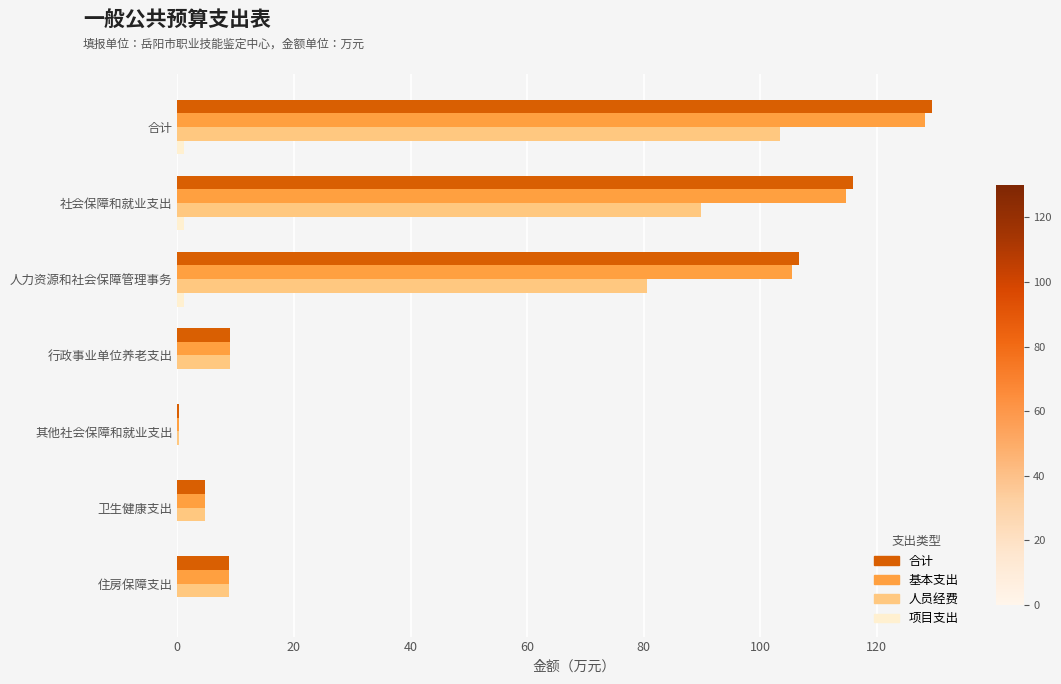

What is the maximum value shown in the chart?

129.5